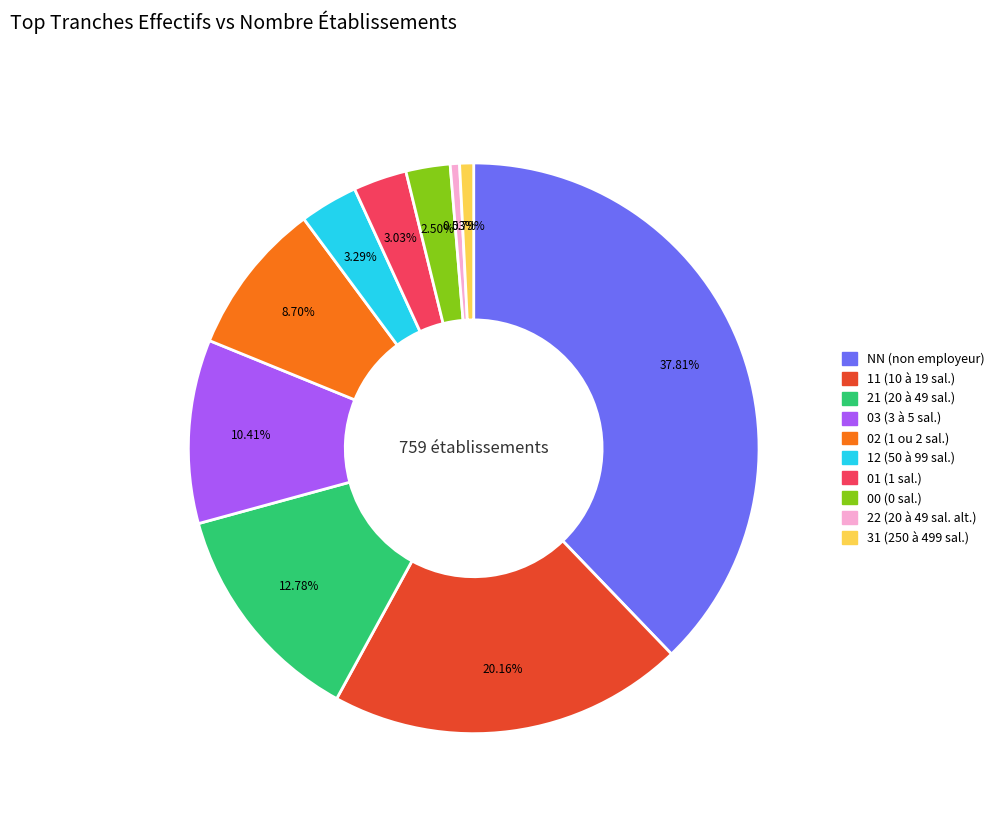

Does 00 account for over 50% of the chart?

No